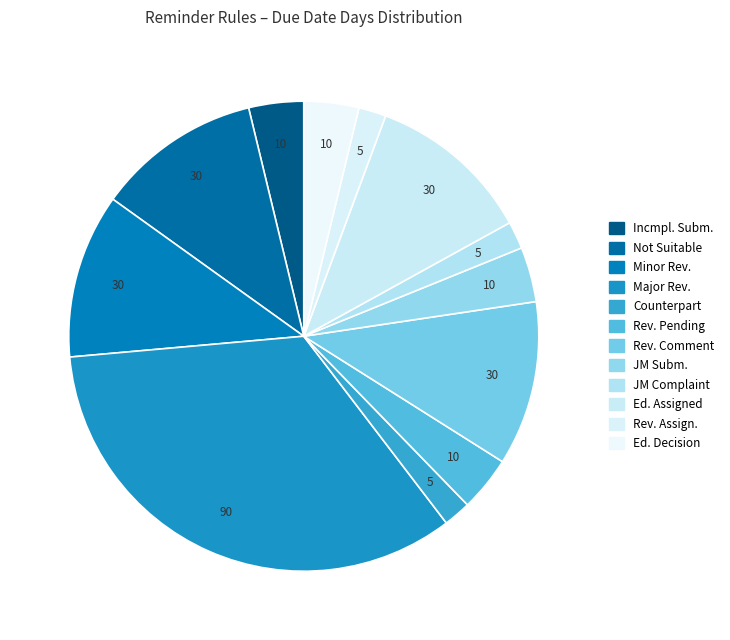

Count the number of slices in the pie.

12